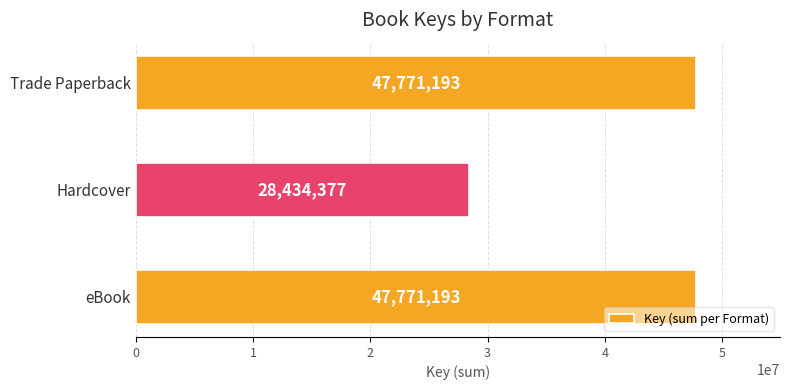

True or false: the data shows 28434377 at Hardcover.

True